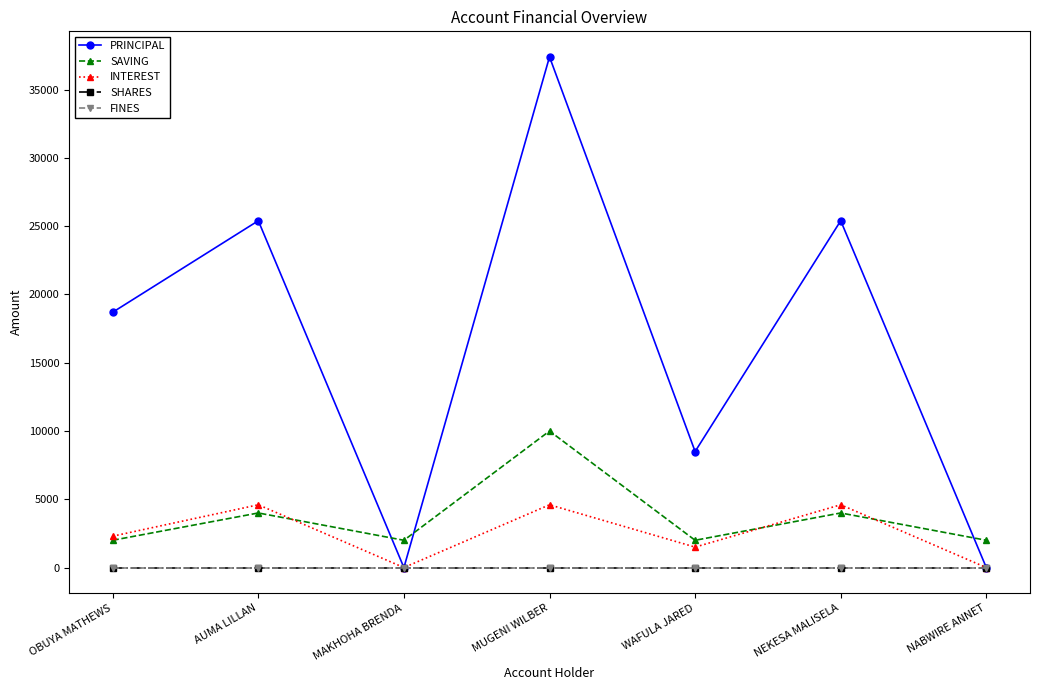

Does the chart have visible grid lines?

No